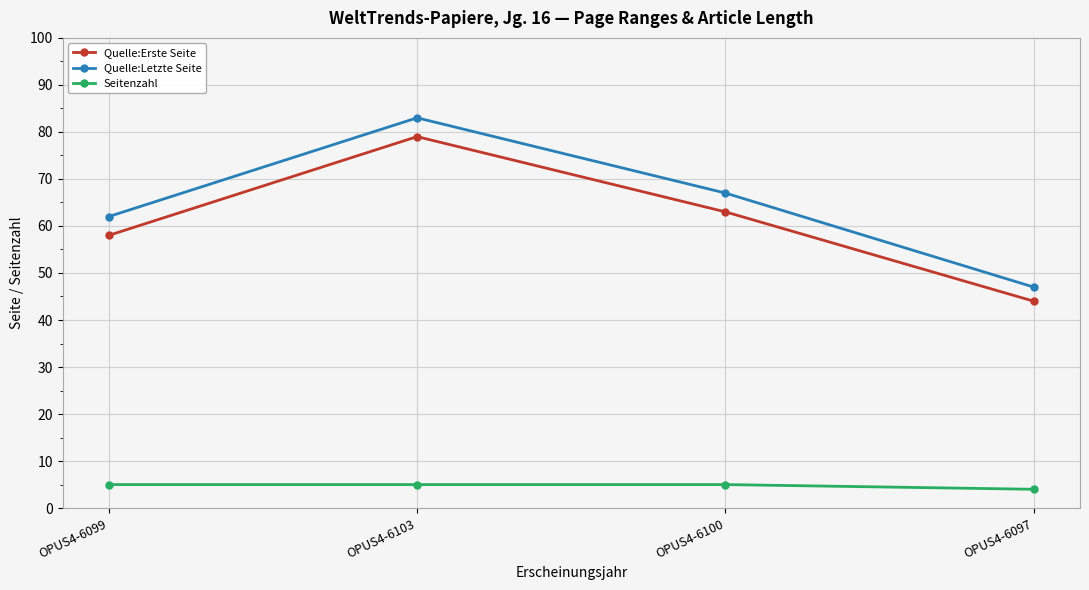

At which label does Quelle:Erste Seite first exceed 63?

OPUS4-6103